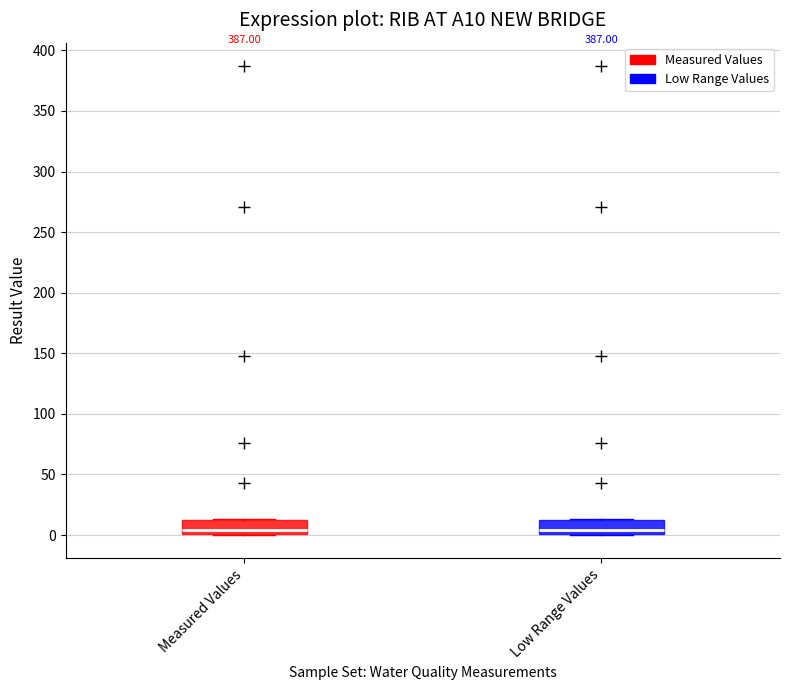

Where is the upper edge of the box for Low Range Values on the y-axis? The values are not printed on the chart, so give them approximately, as read against the axis.

15